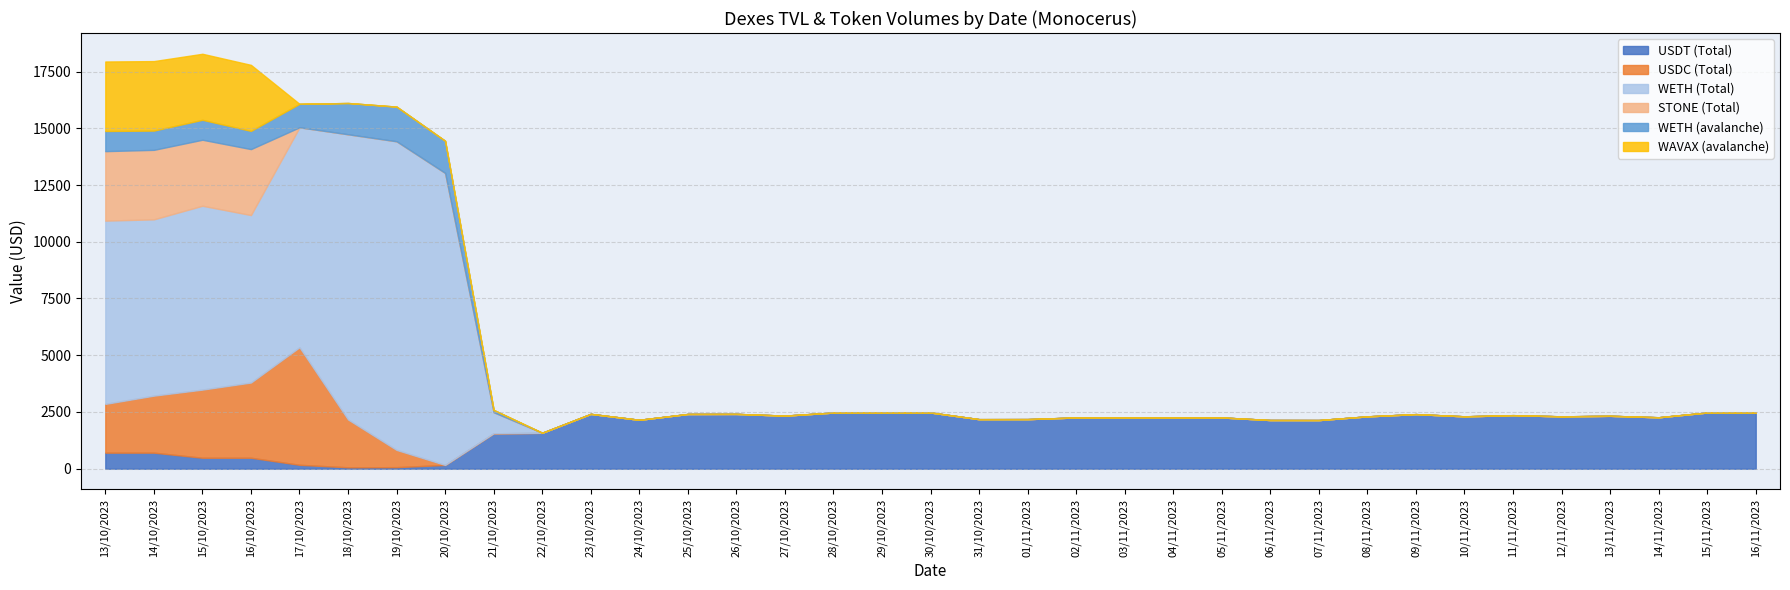

How many positive values does the USDC (Total) series have?

7